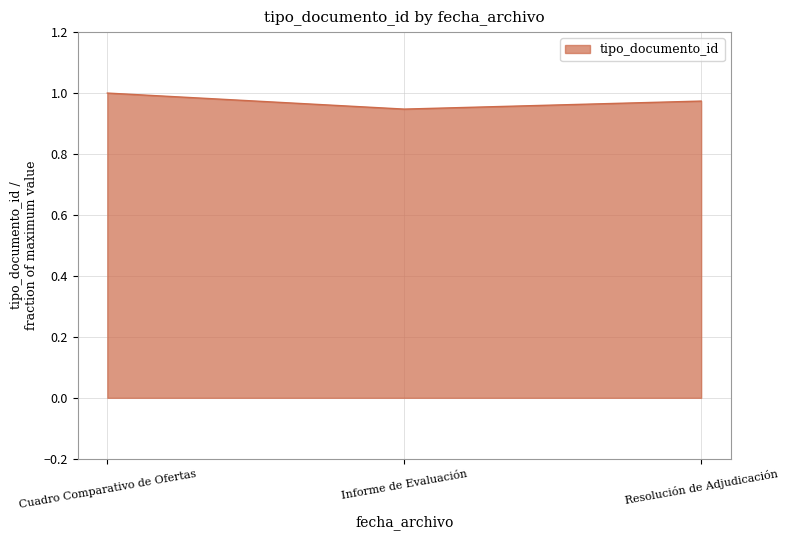

What position from the right is Cuadro Comparativo de Ofertas?

3